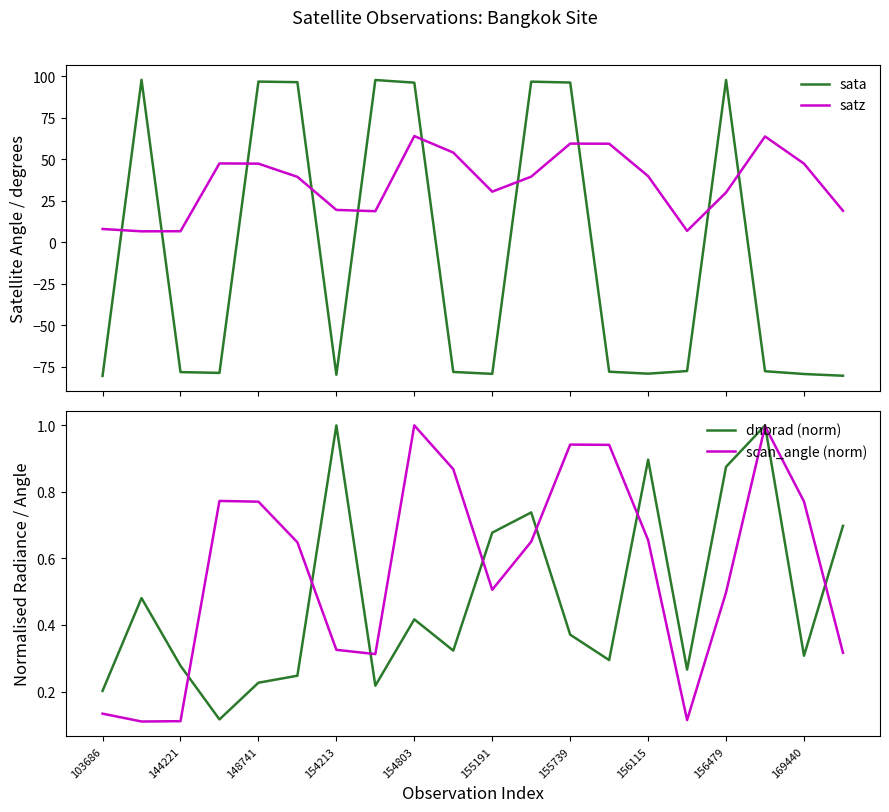

Is it true that dnbrad (norm) equals 0.5 at 156479?

False